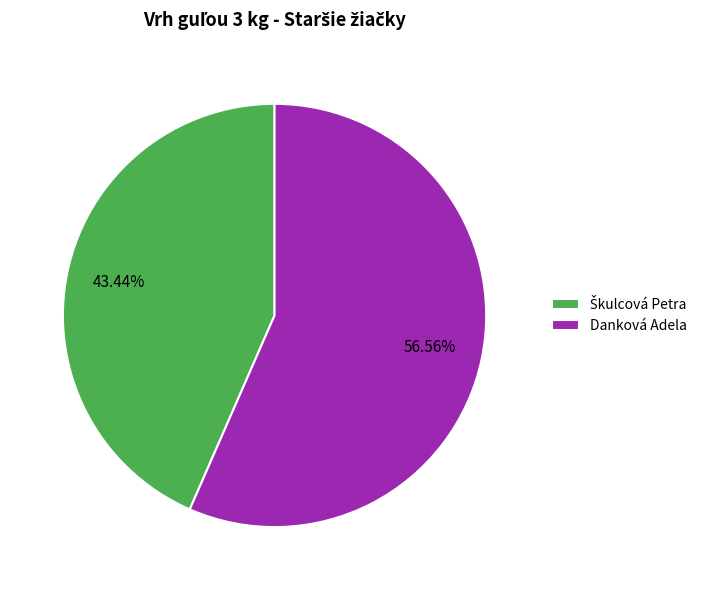

Which slice is the largest?

Danková Adela